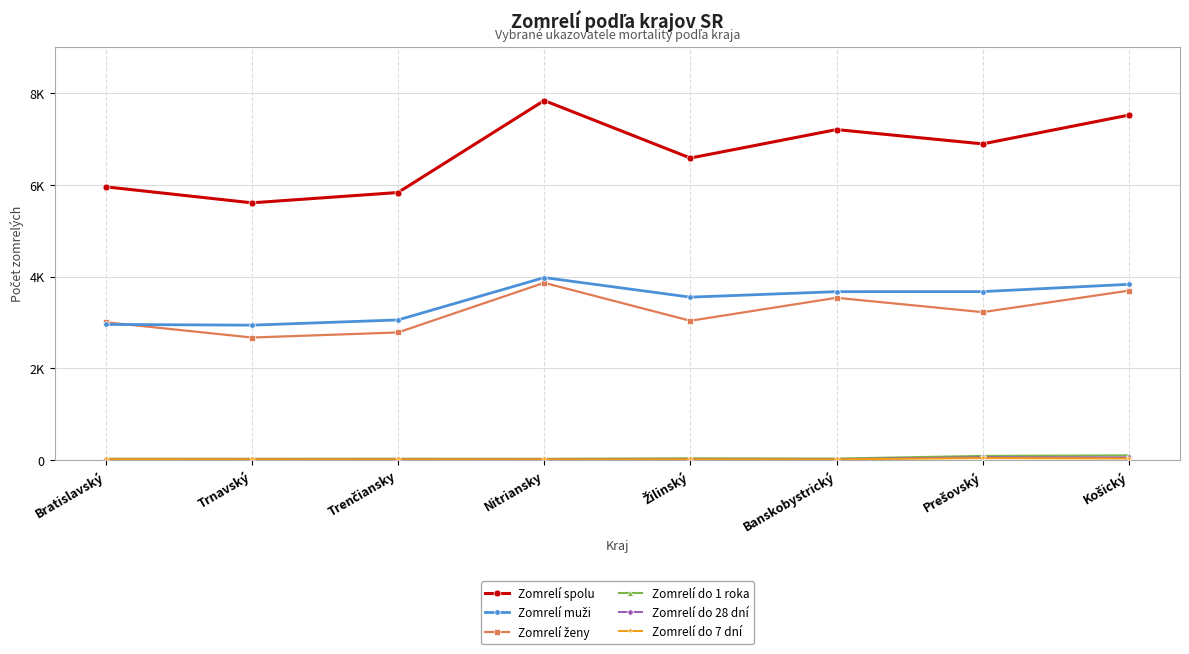

List the labels in order of Zomrelí ženy value, smallest first.

Trnavský, Trenčiansky, Bratislavský, Žilinský, Prešovský, Banskobystrický, Košický, Nitriansky